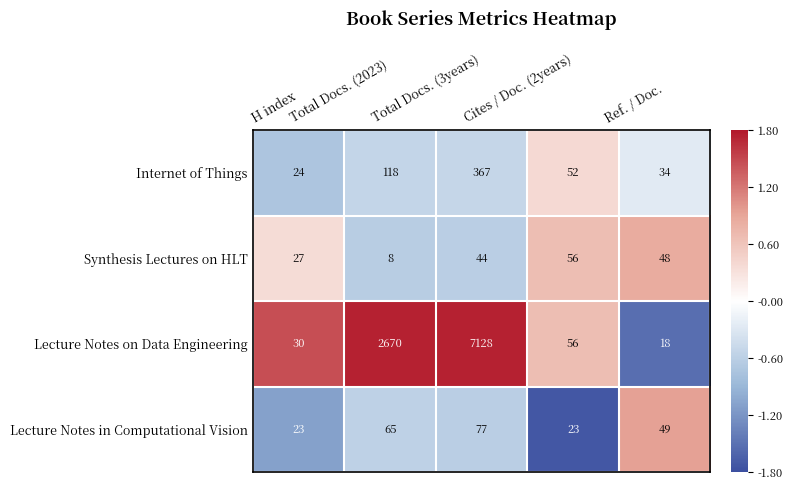

Rank the categories by Internet of Things value from highest to lowest.

Total Docs. (3years), Total Docs. (2023), Cites / Doc. (2years), Ref. / Doc., H index